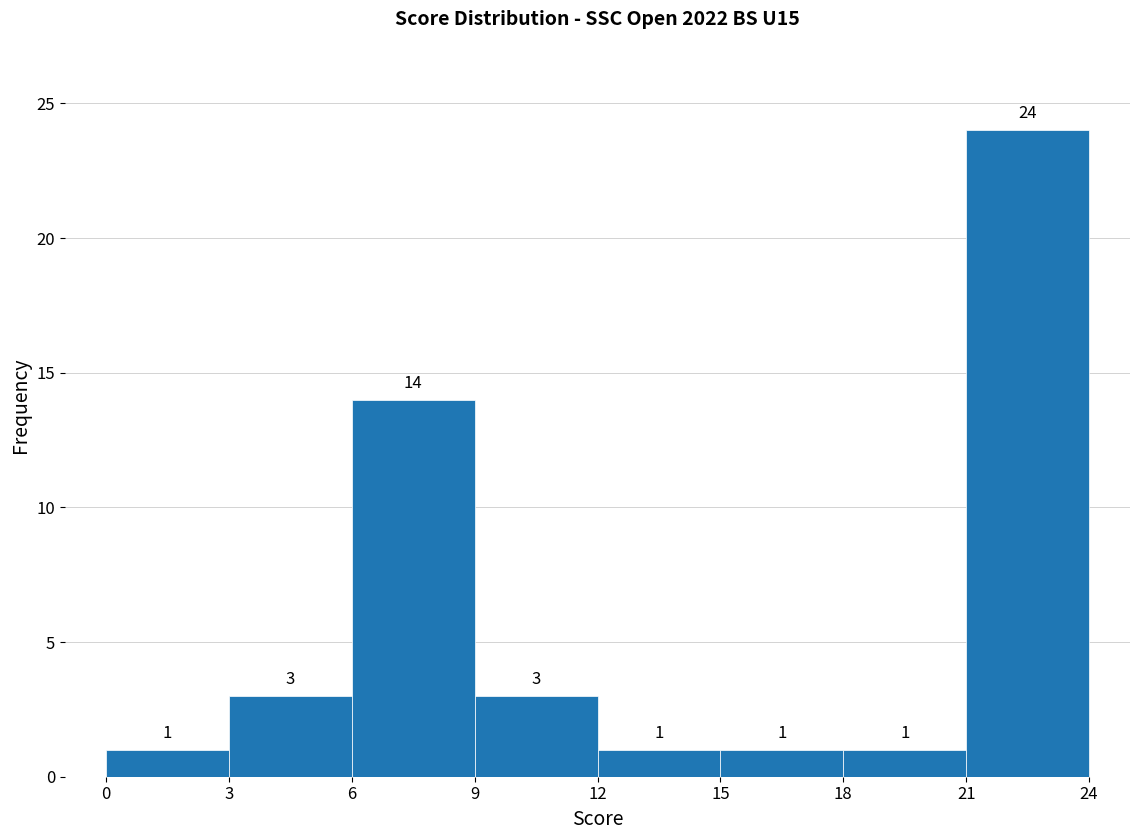

What is the height of the bar covering 0 to 3 on the x-axis?

1